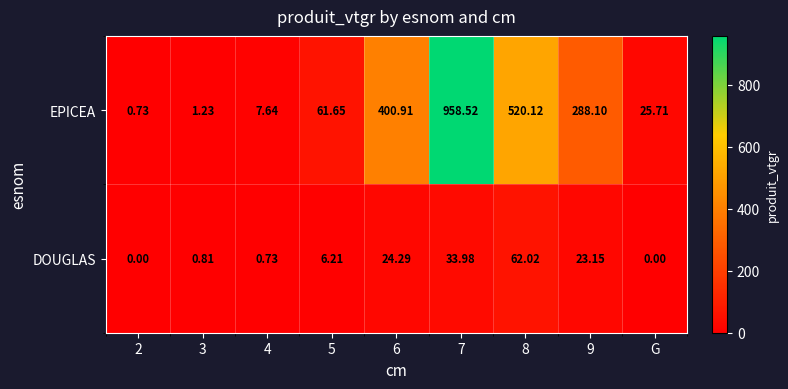

Which series has the largest total across all categories?

EPICEA